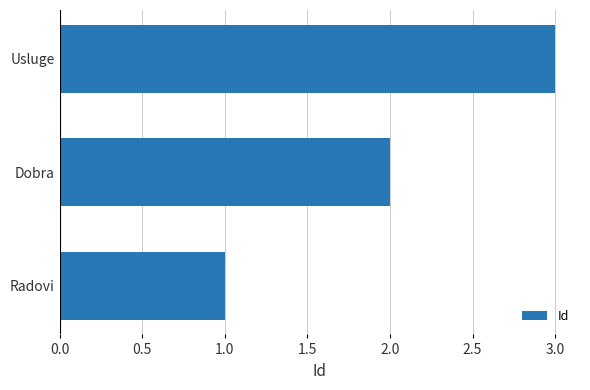

The value at Radovi is 1. True or false?

True